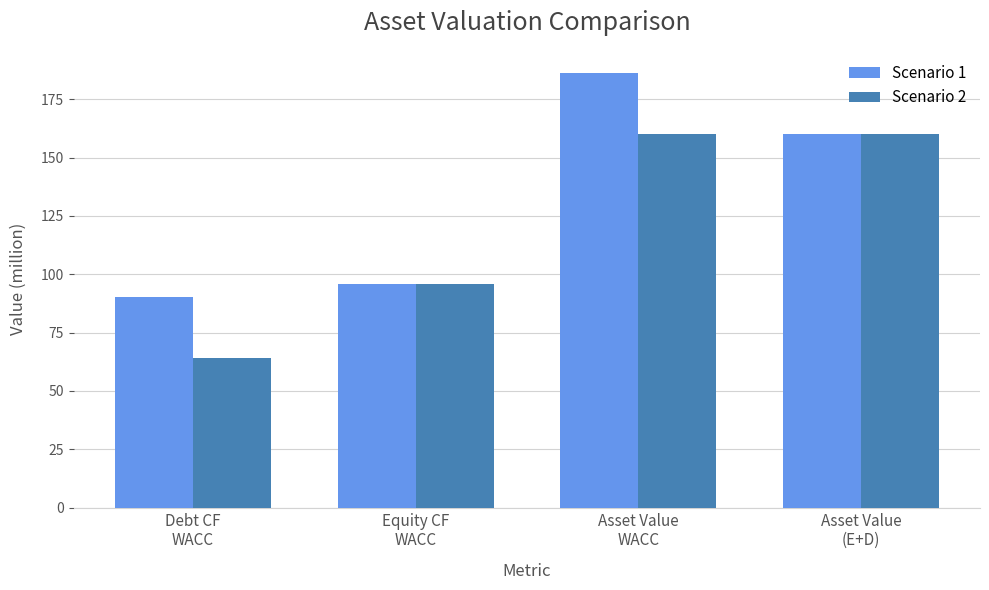

Rank the series by their maximum value, from highest to lowest.

Scenario 1, Scenario 2